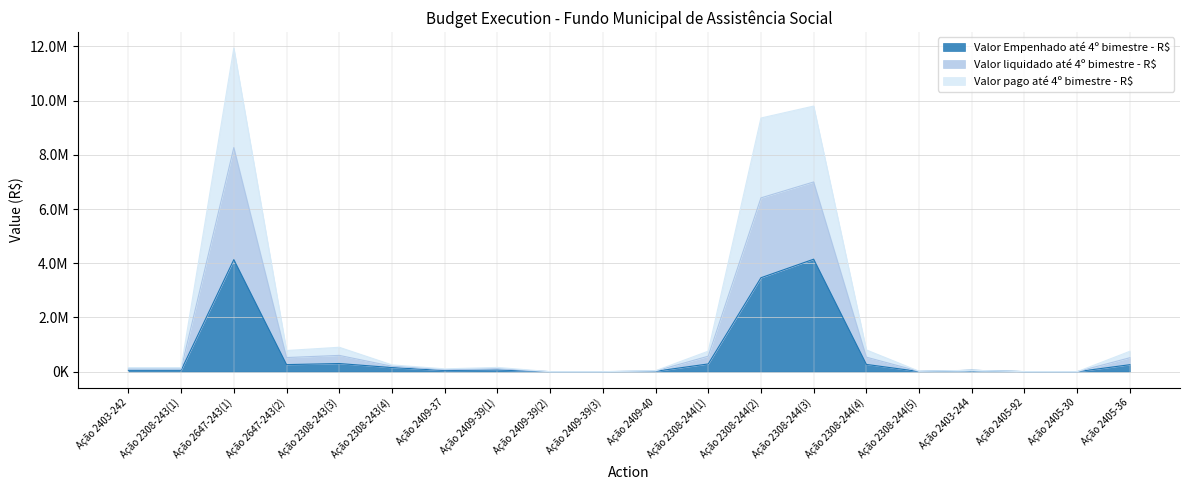

What is the difference between the Valor Empenhado até 4º bimestre - R$ values at Ação 2405-92 and Ação 2403-244?

49323.1